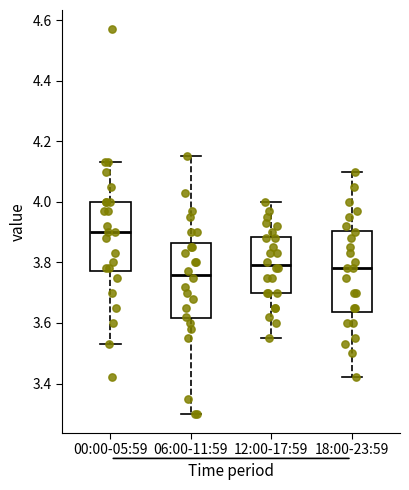

Where does the upper whisker of the box for 18:00-23:59 end on the y-axis? The values are not printed on the chart, so give them approximately, as read against the axis.

4.10